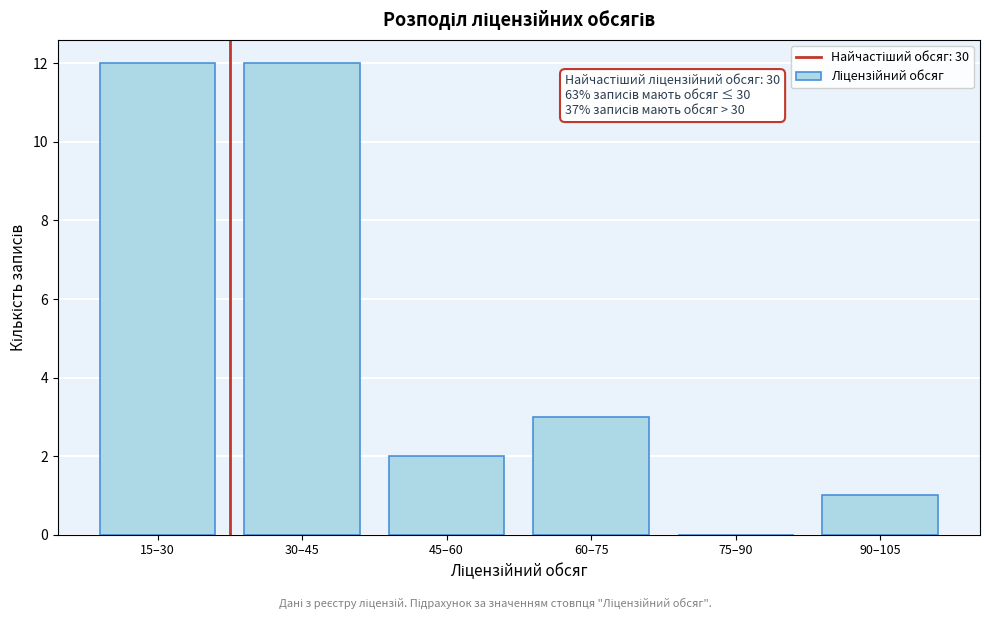

Reading left to right, what are all the values shown in this chart?

15–30=12	30–45=12	45–60=2	60–75=3	75–90=0	90–105=1